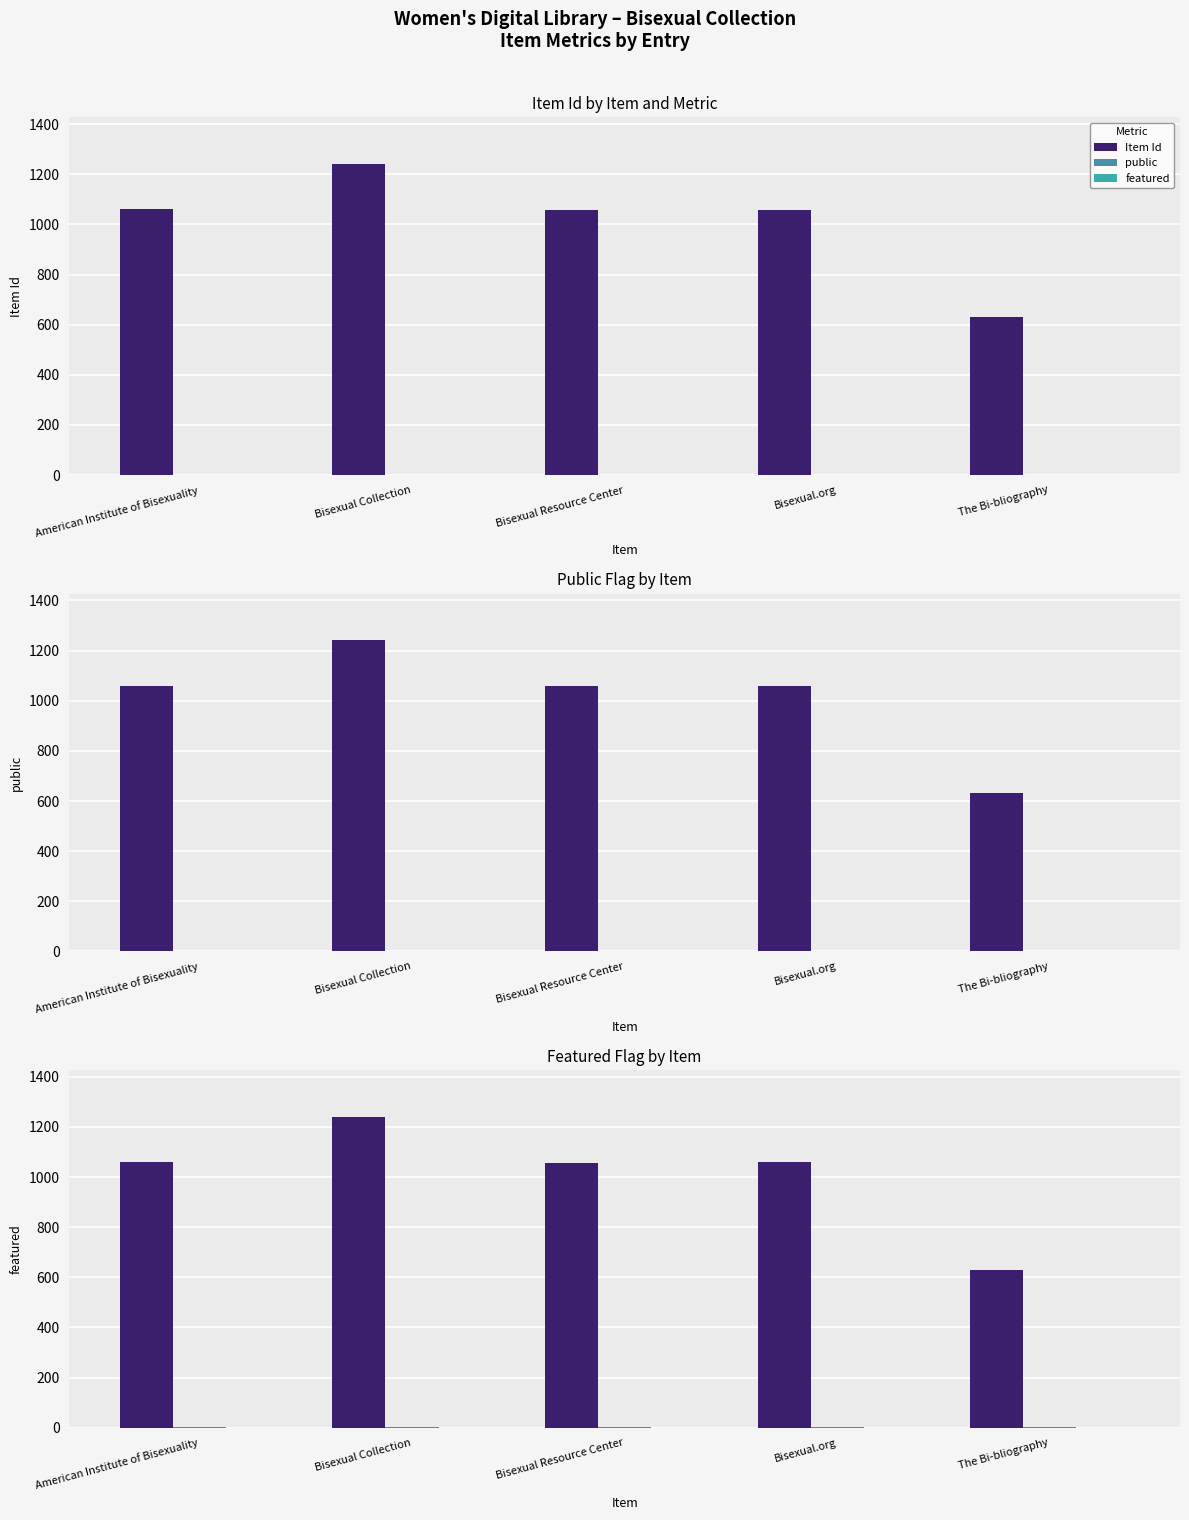

What is the label of the 3rd bar from the left?

Bisexual Resource Center